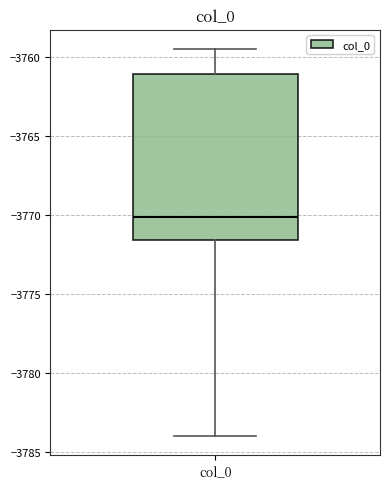

Read this box plot against the y-axis: the position of the median line, the range covered by the box, and the ends of both whiskers. The values are not printed on the chart, so give them approximately, as read against the axis.

median -3770.0, box -3771.5 to -3761.0, whiskers -3784.0 to -3759.5